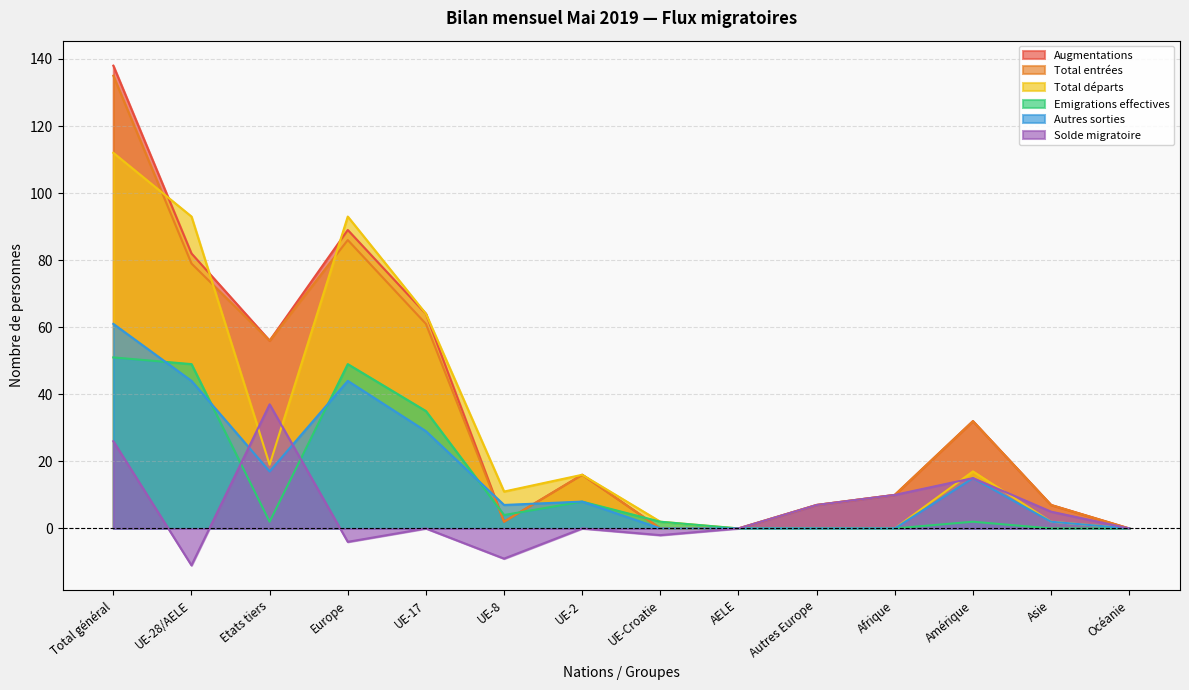

At which label does Emigrations effectives reach its peak?

Total général